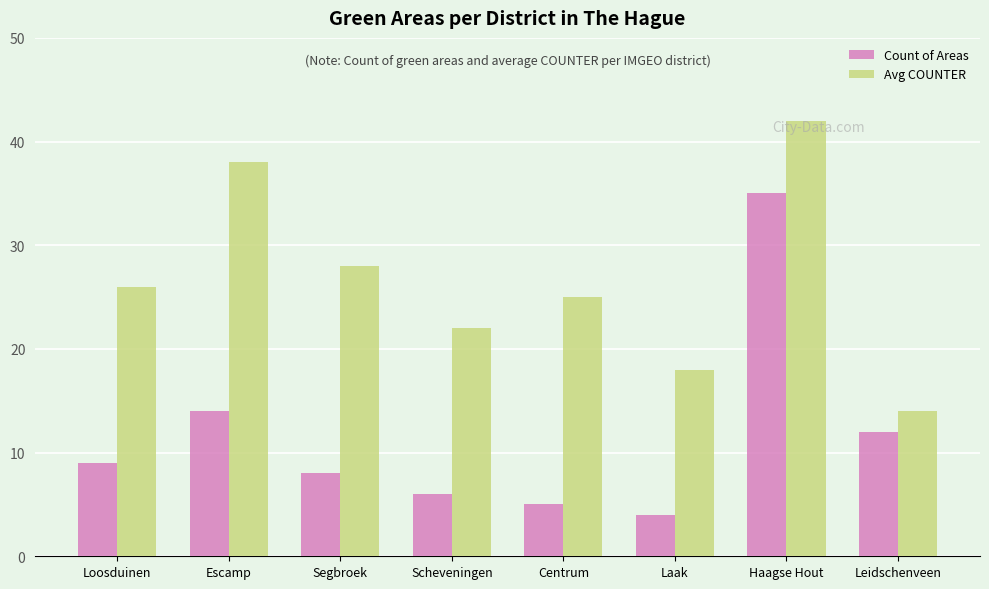

Reading right to left, extract all data points from this chart.

Count of Areas: Leidschenveen=12	Haagse Hout=35	Laak=4	Centrum=5	Scheveningen=6	Segbroek=8	Escamp=14	Loosduinen=9
Avg COUNTER: Leidschenveen=14	Haagse Hout=42	Laak=18	Centrum=25	Scheveningen=22	Segbroek=28	Escamp=38	Loosduinen=26